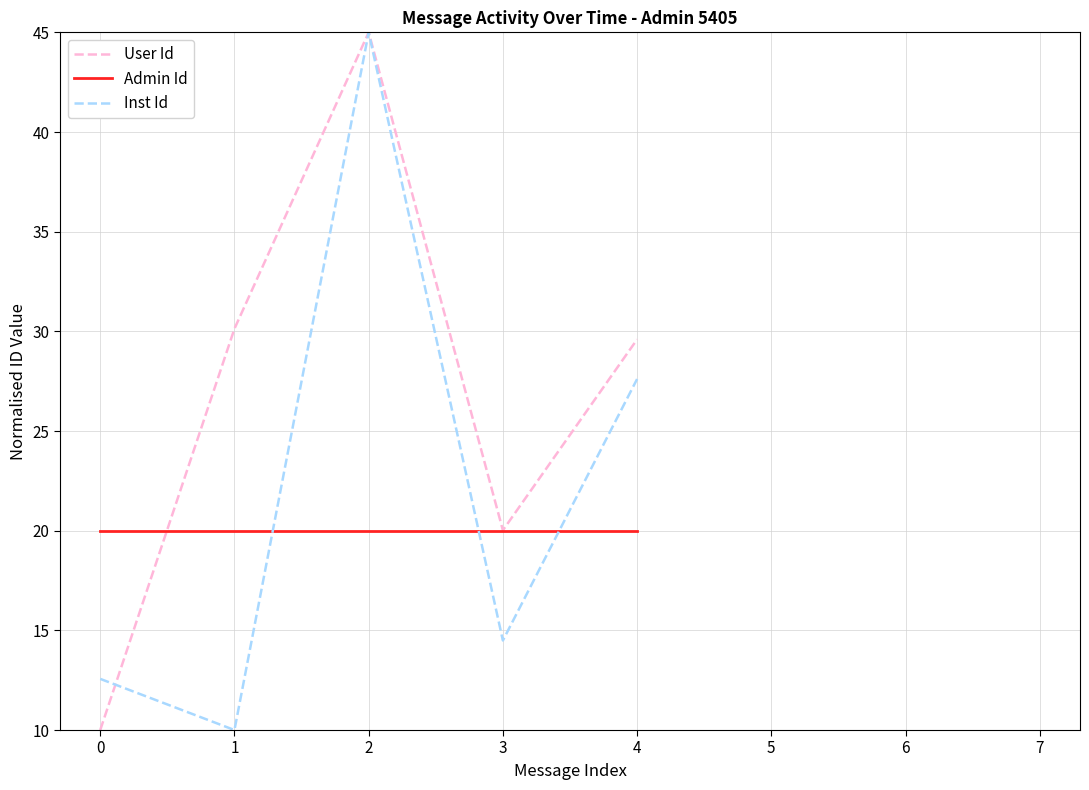

At which category is the sum across all series the highest?

2